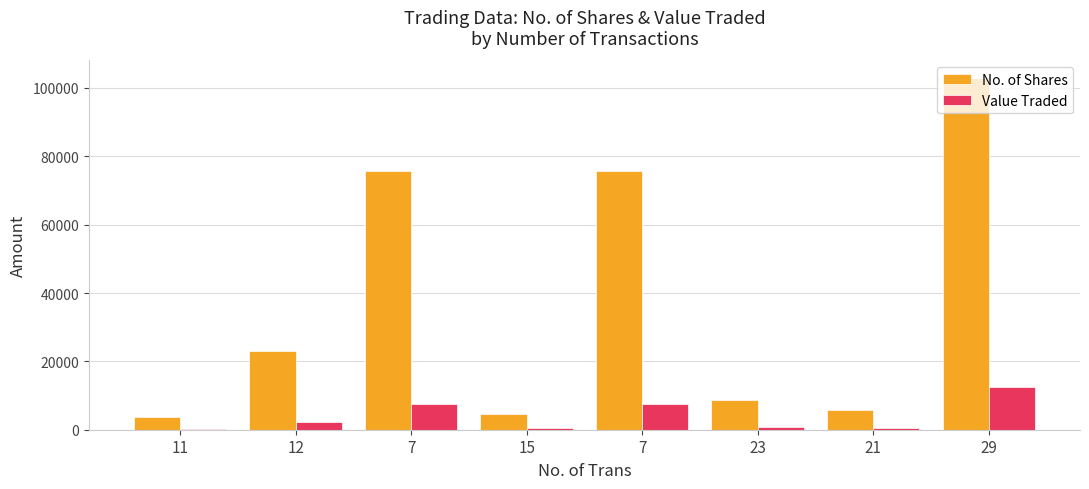

What is the difference between the highest and lowest values at 11?

3293